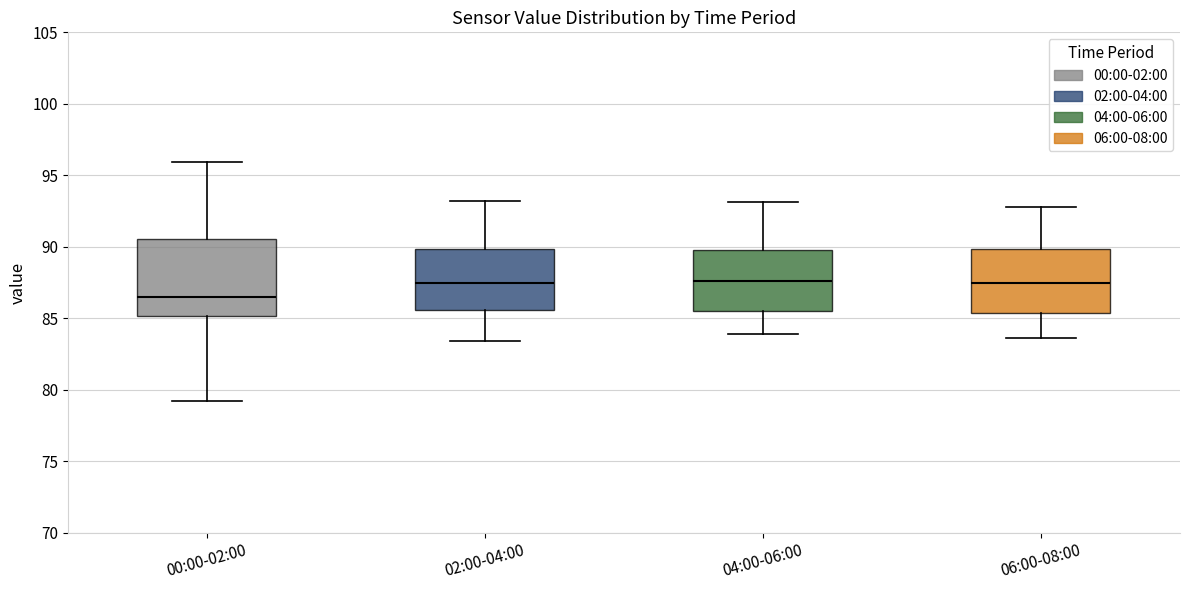

Reading left to right, transcribe this box plot: for each box, give where its median line is, the range the box spans, and where its two whiskers end, as read against the y-axis. The values are not printed on the chart, so give them approximately, as read against the axis.

00:00-02:00: median 86.5, box 85.0 to 90.5, whiskers 79.0 to 96.0
02:00-04:00: median 87.5, box 85.5 to 90.0, whiskers 83.5 to 93.0
04:00-06:00: median 87.5, box 85.5 to 90.0, whiskers 84.0 to 93.0
06:00-08:00: median 87.5, box 85.5 to 90.0, whiskers 83.5 to 93.0